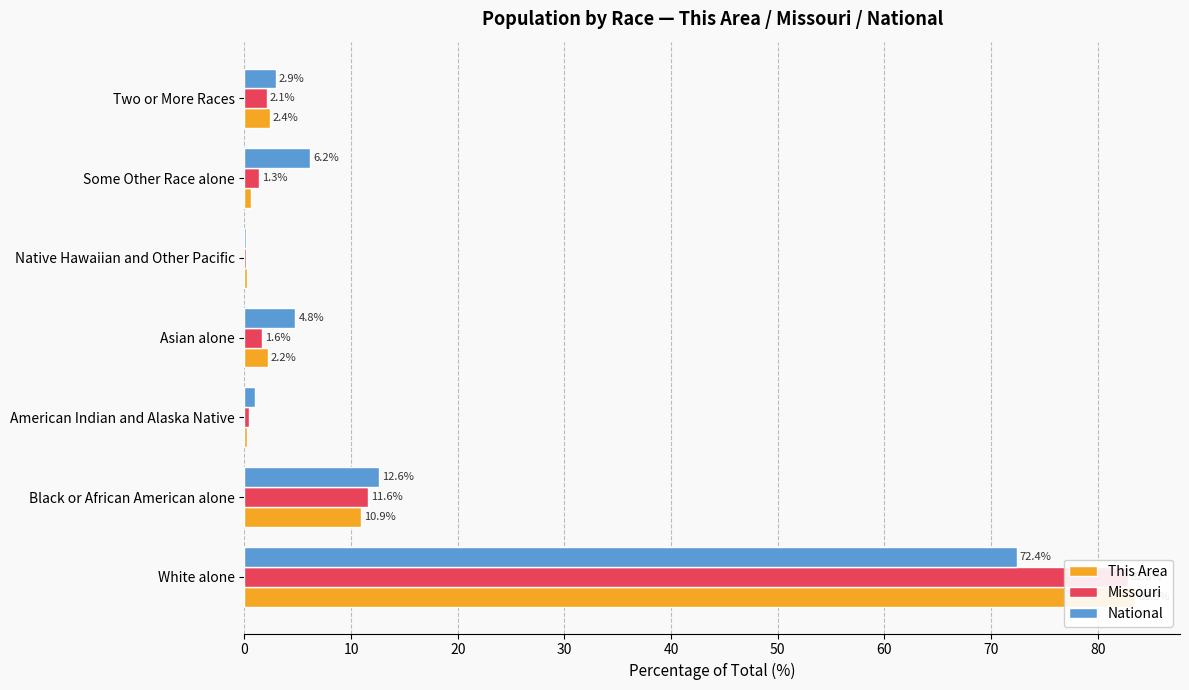

Which has a higher value, Two or More Races or Black or African American alone?

Black or African American alone